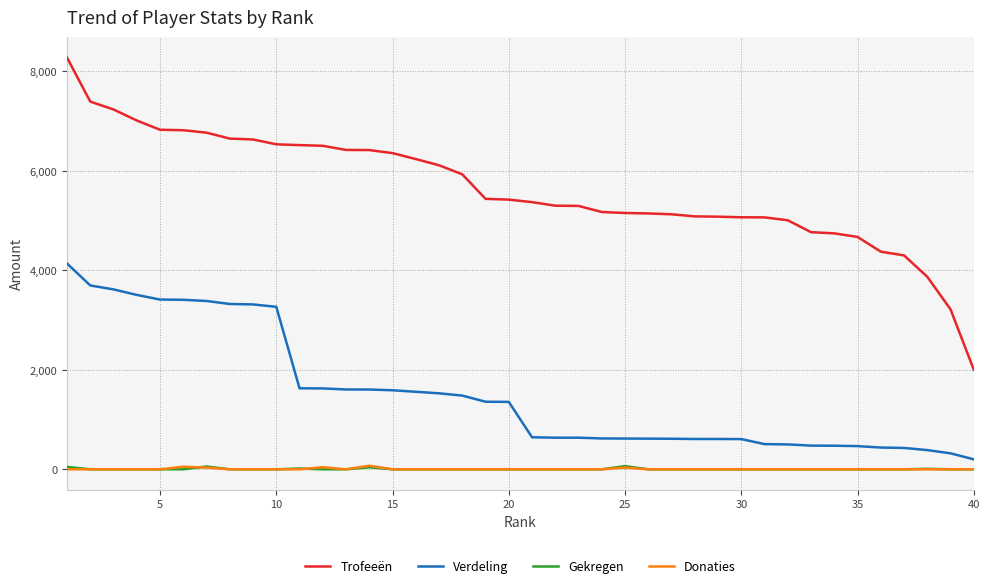

True or false: Trofeeën and Donaties cross at least once.

False